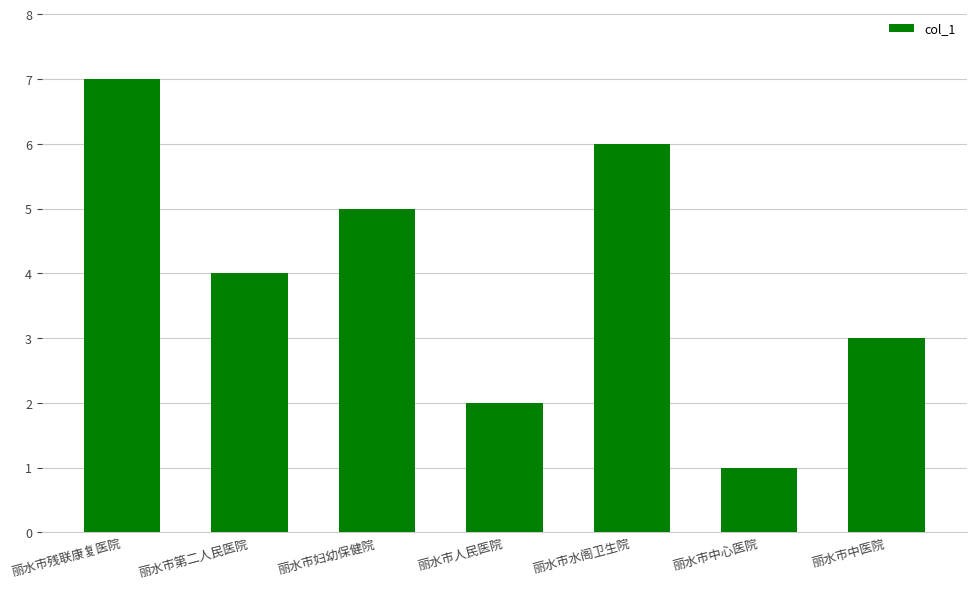

What is the sum of all values?

28